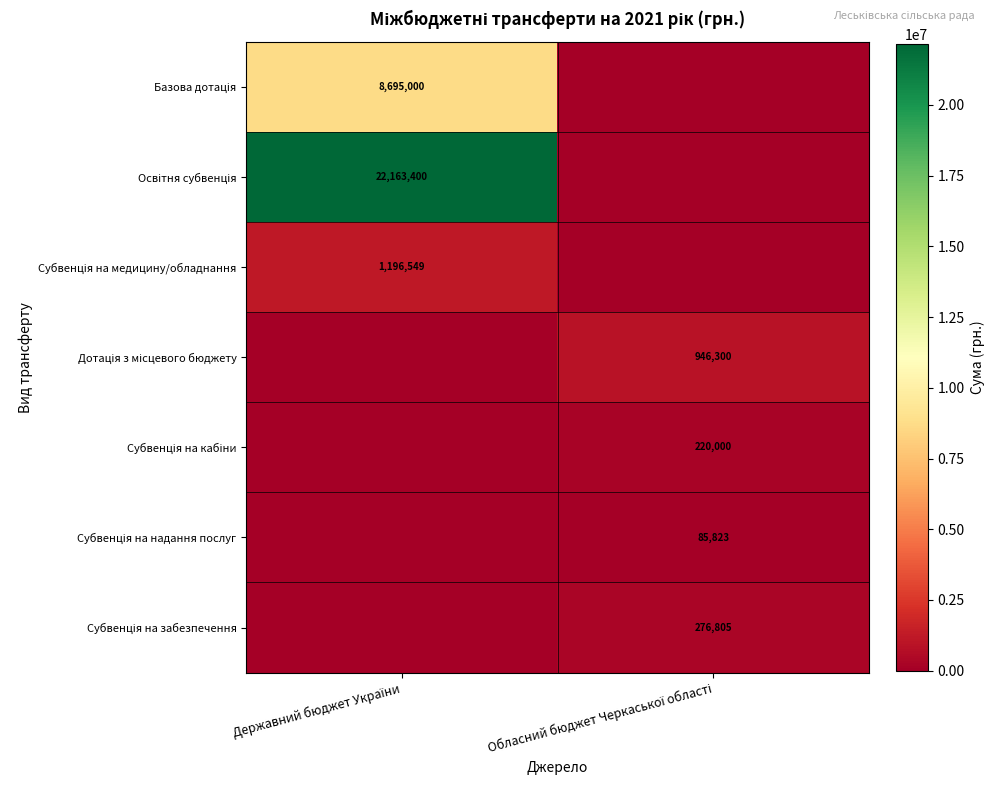

The Субвенція на надання послуг series shows -49083 at Державний бюджет України. True or false?

False